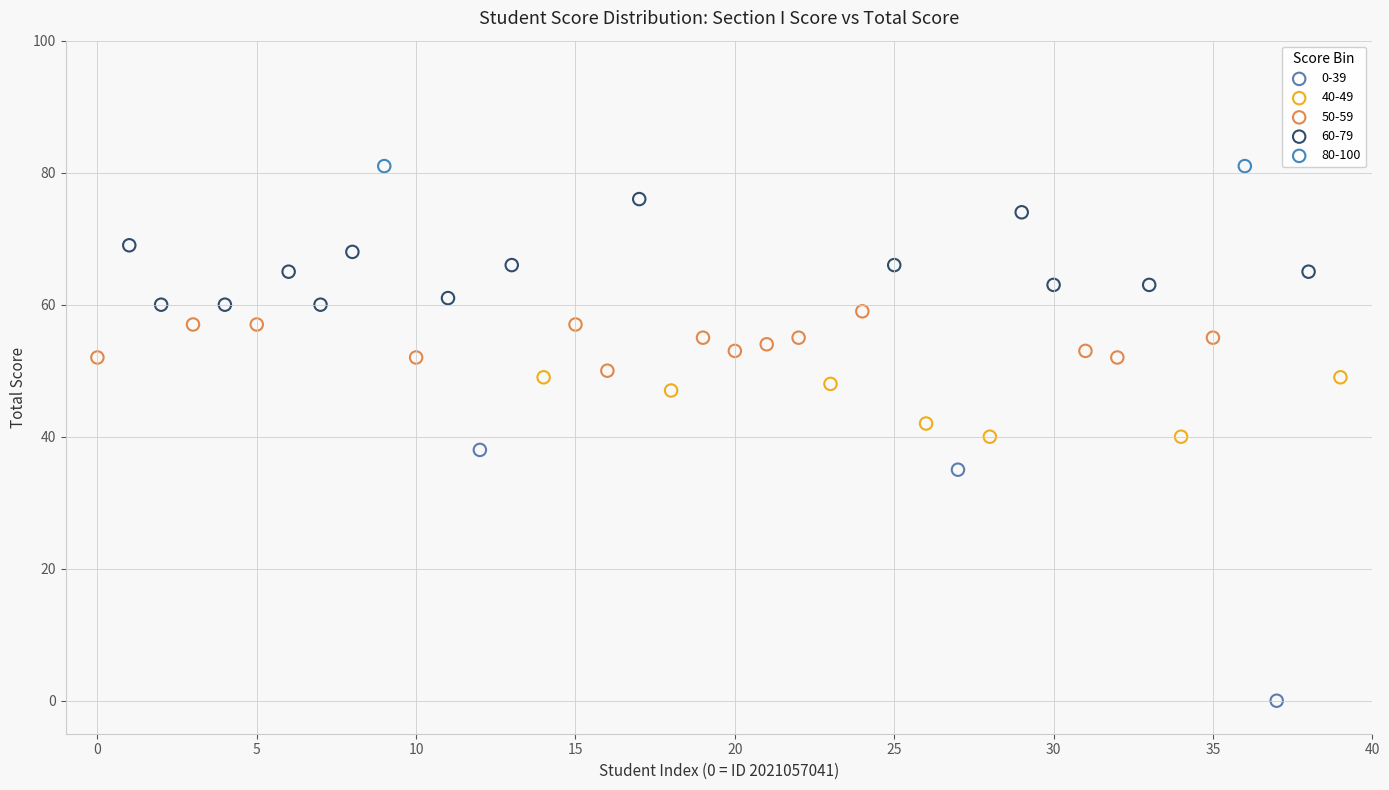

What are all the series names shown in the legend?

0-39, 40-49, 50-59, 60-79, 80-100